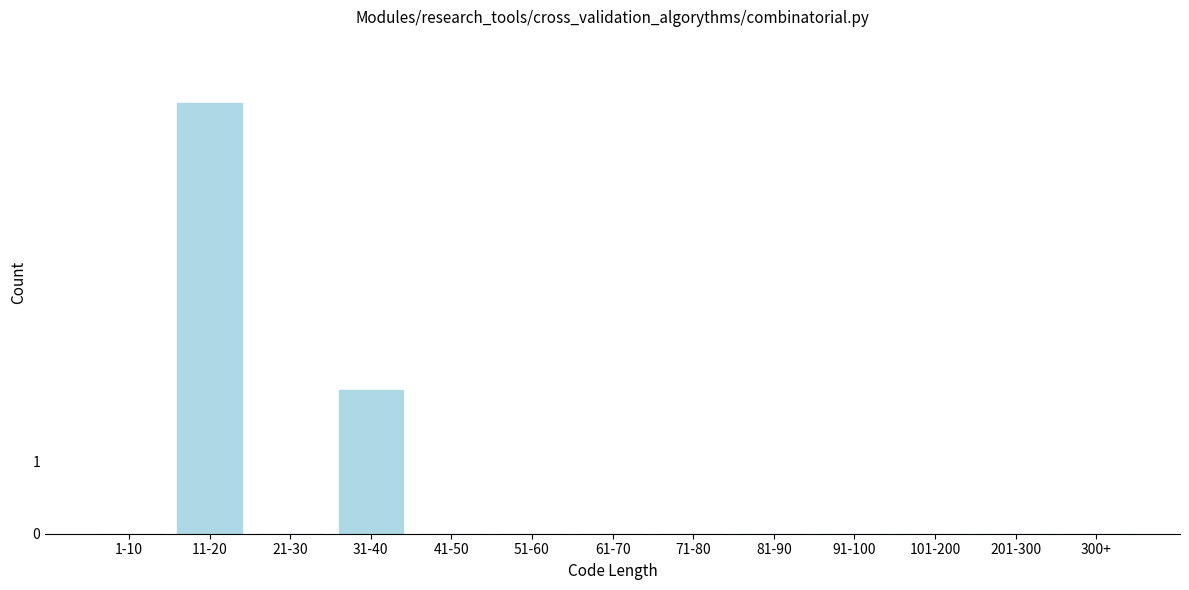

Reading left to right, list all the values displayed in this chart.

1-10=0	11-20=6	21-30=0	31-40=2	41-50=0	51-60=0	61-70=0	71-80=0	81-90=0	91-100=0	101-200=0	201-300=0	300+=0